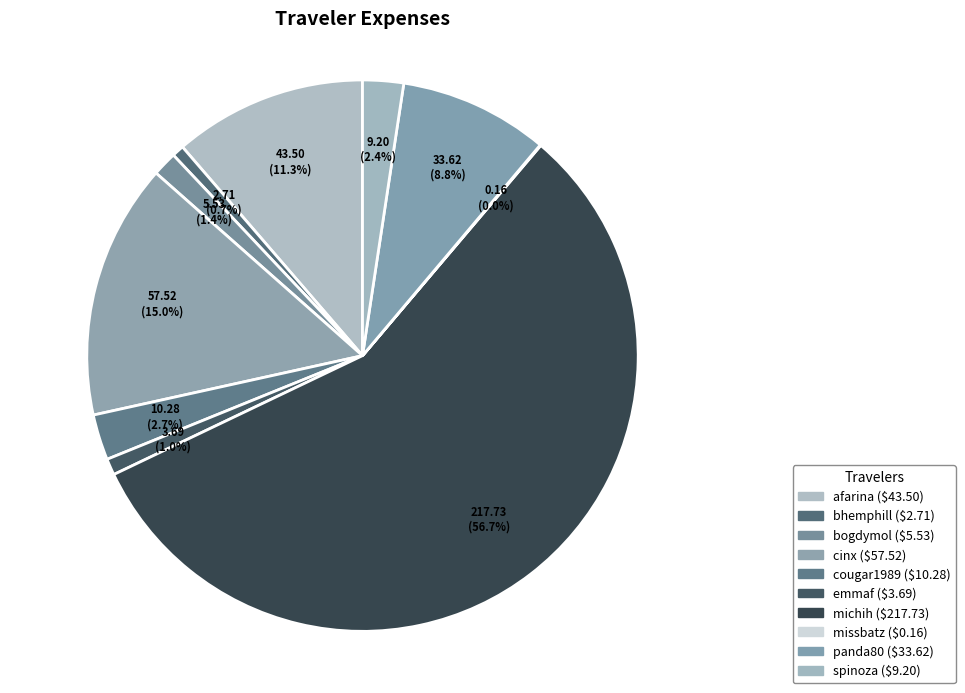

What is the change in value from panda80 to spinoza?

-24.4